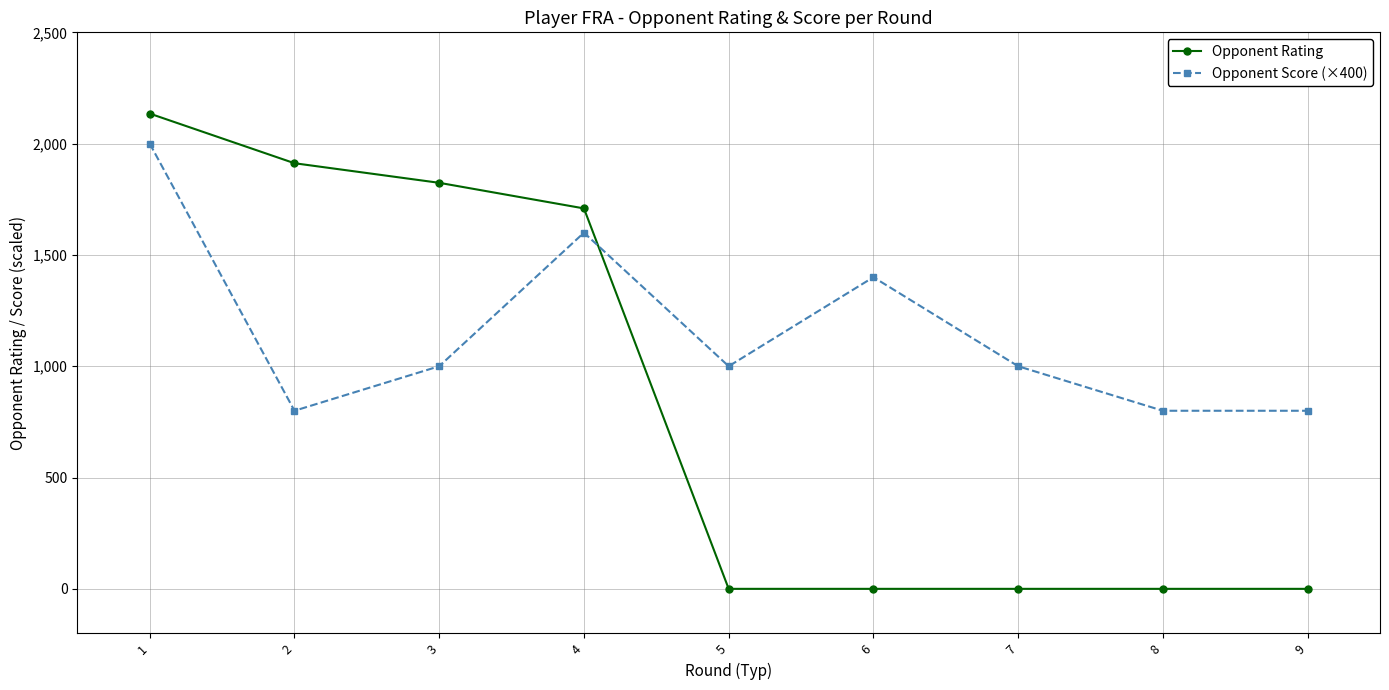

What is the spread (max minus min) of values at 6?

1400